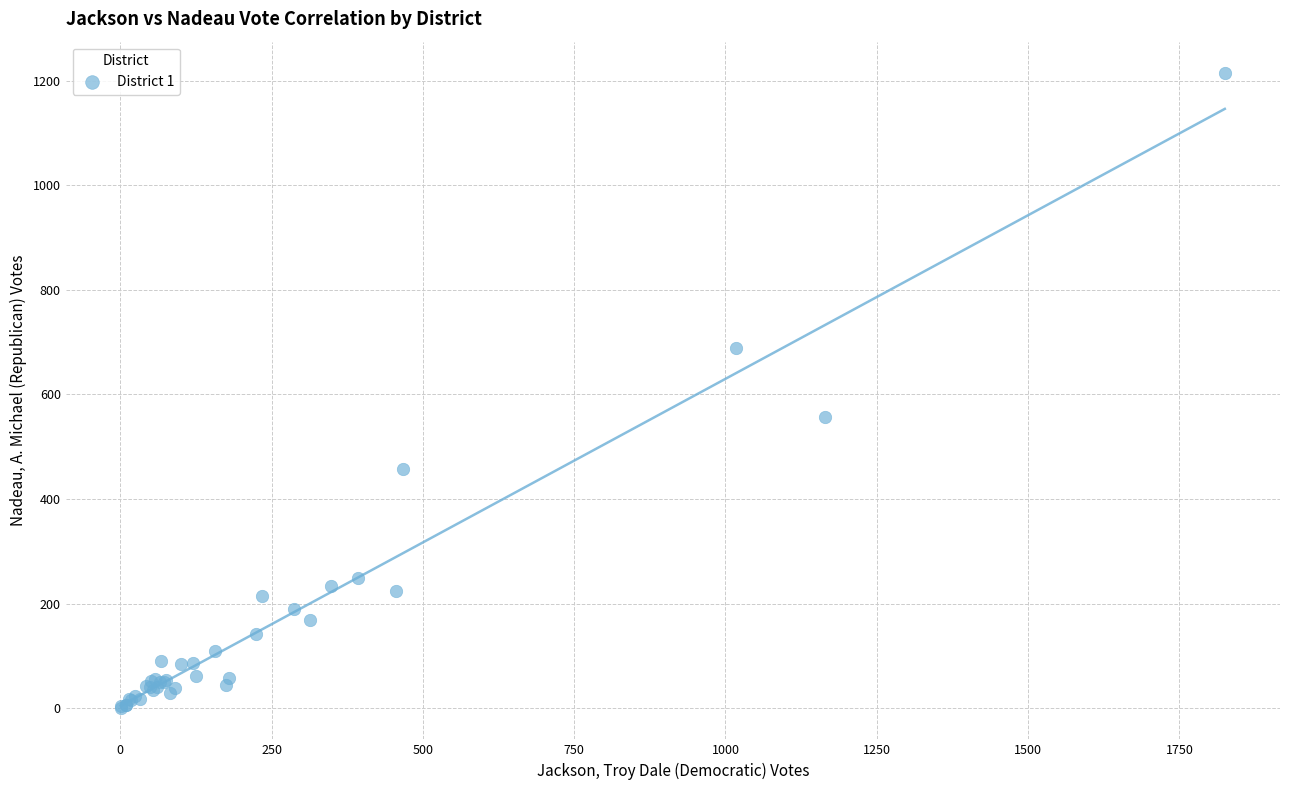

What Y value in the scatter plot is closest to 607?

556